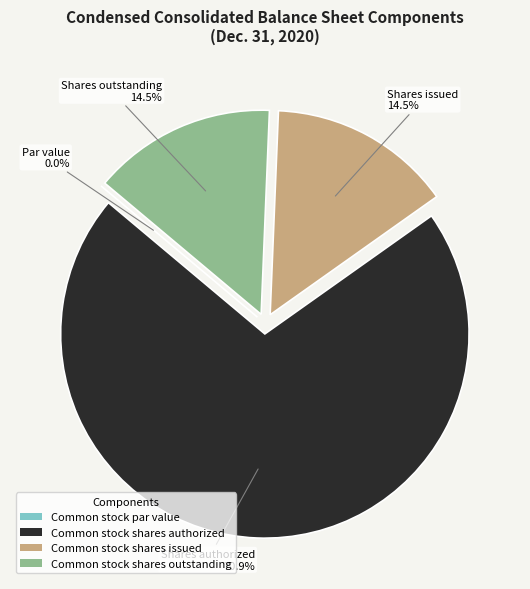

To the nearest percent, what is the difference between the Common stock par value and Common stock shares issued slice percentages?

15%